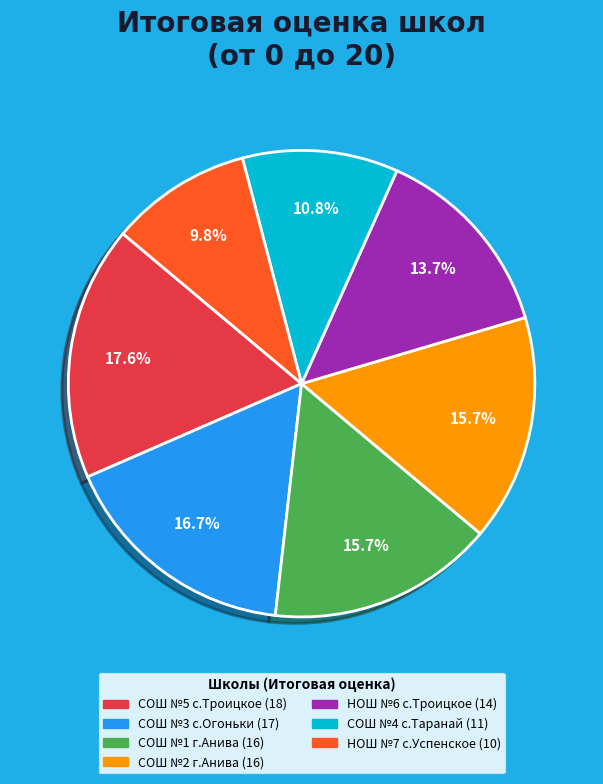

Is it true that СОШ №1 г.Анива is 27% of the pie?

False